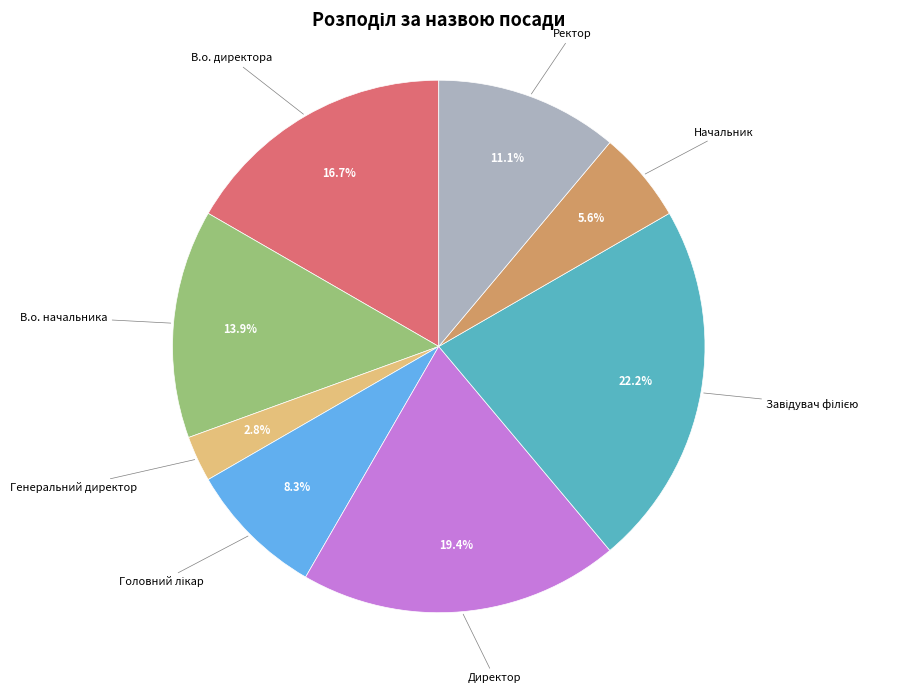

Is there any slice that represents more than half of the pie?

No